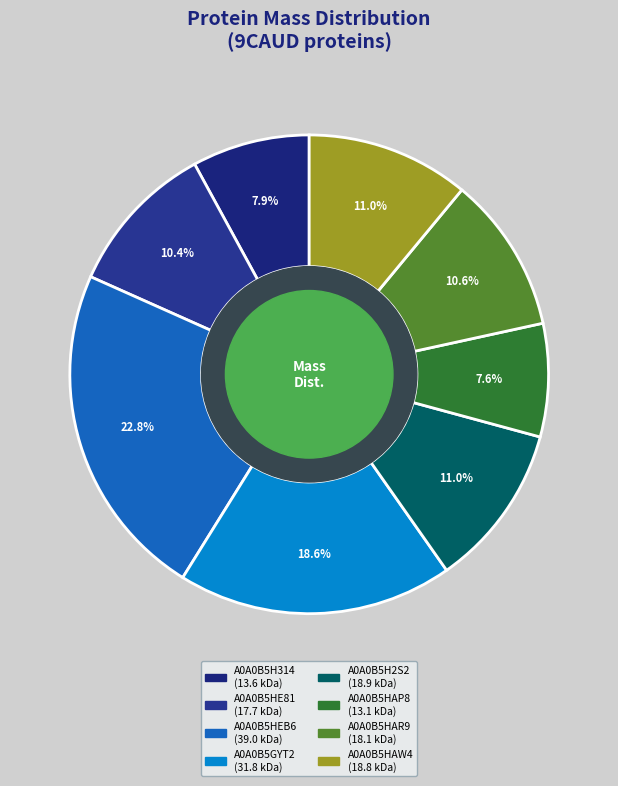

How many segments does this pie chart have?

8